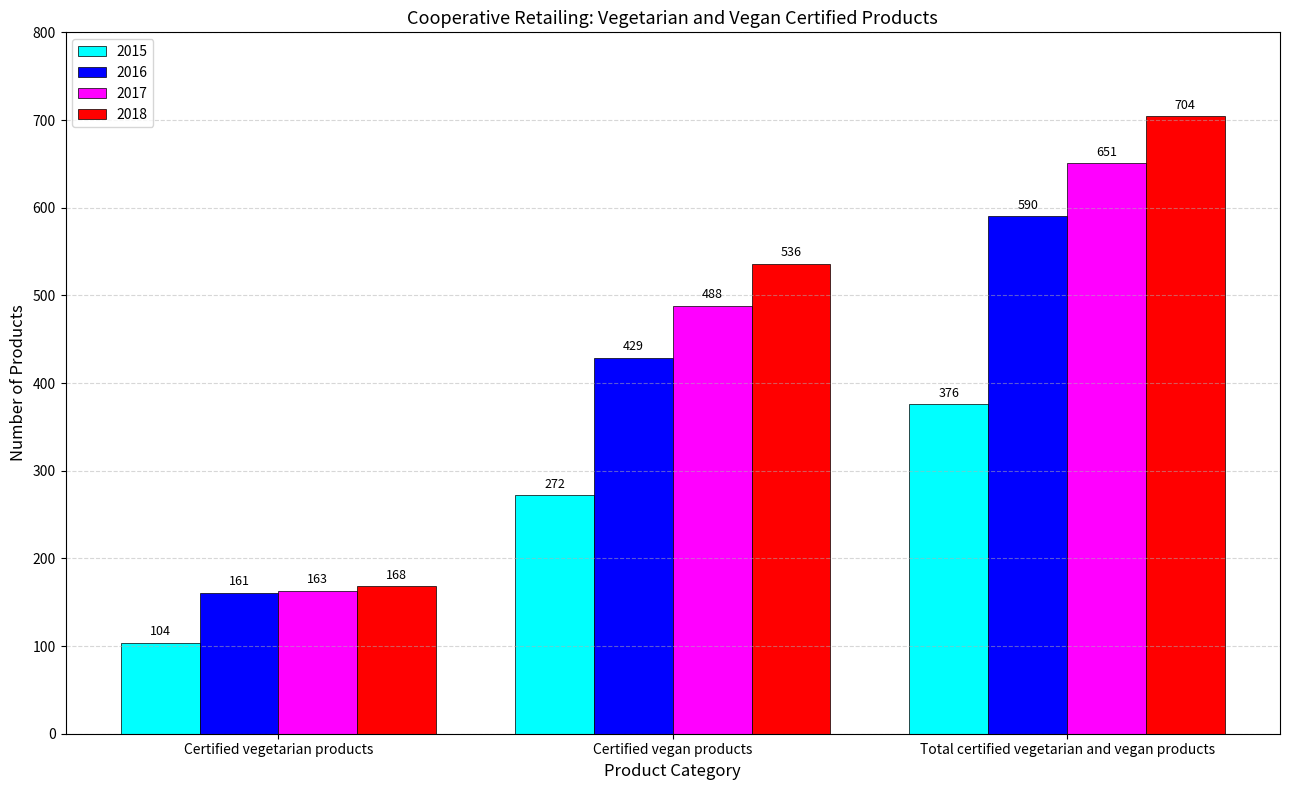

Count the 2018 values in the range 168 to 704.

3